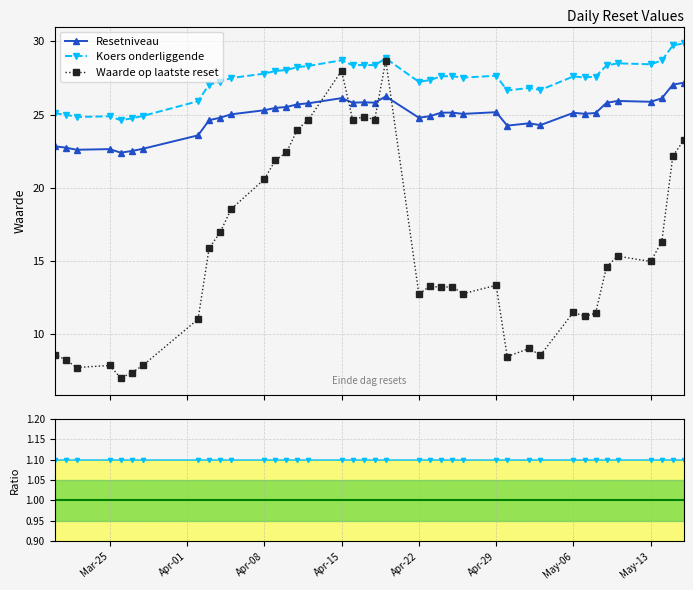

What is the value of the Waarde op laatste reset point at the 15th from the left?

24.0